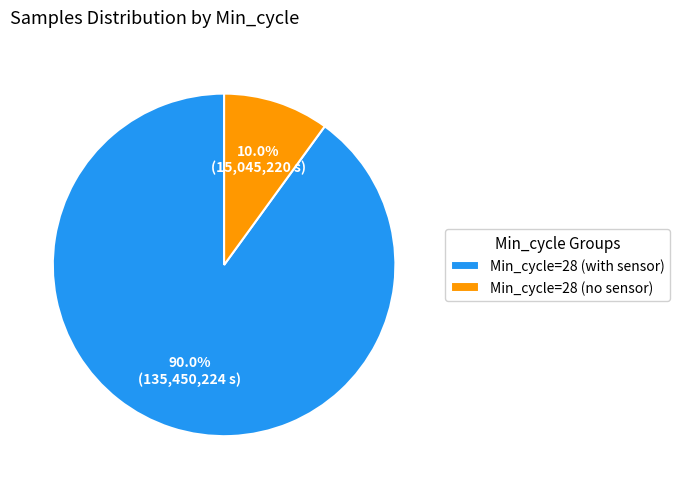

Which slice is the largest?

Min_cycle=28 (with sensor)